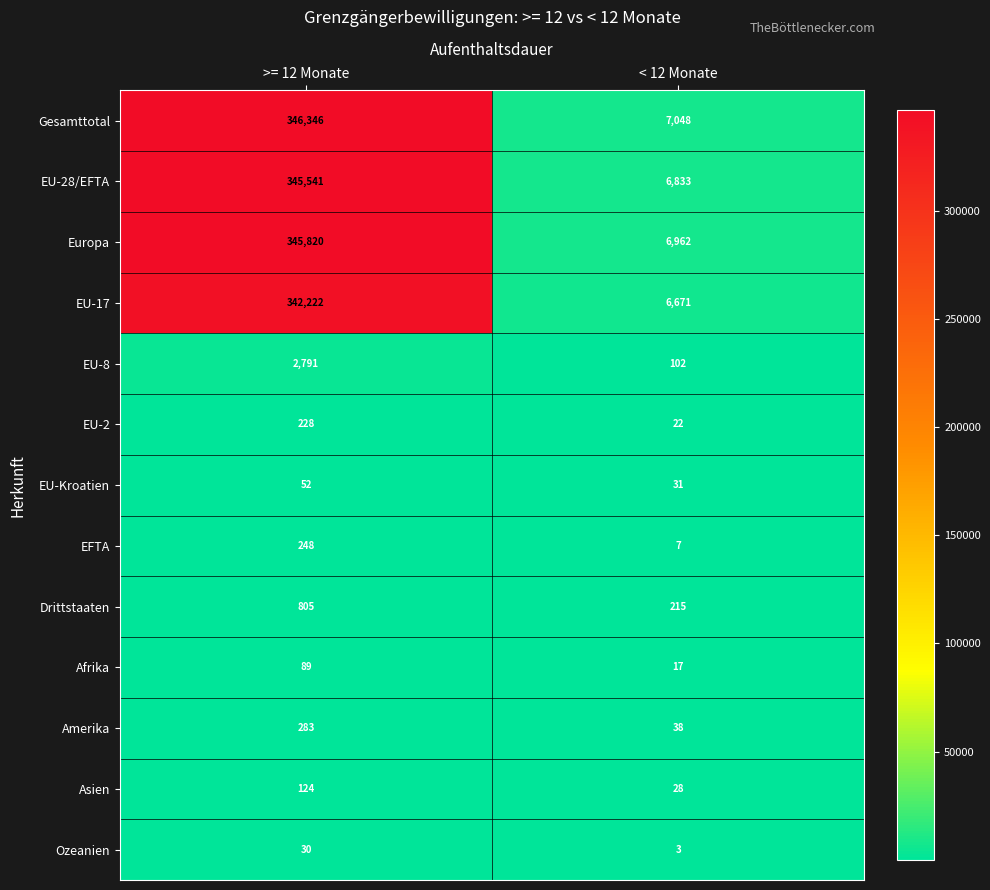

How many categories are shown in the chart?

2